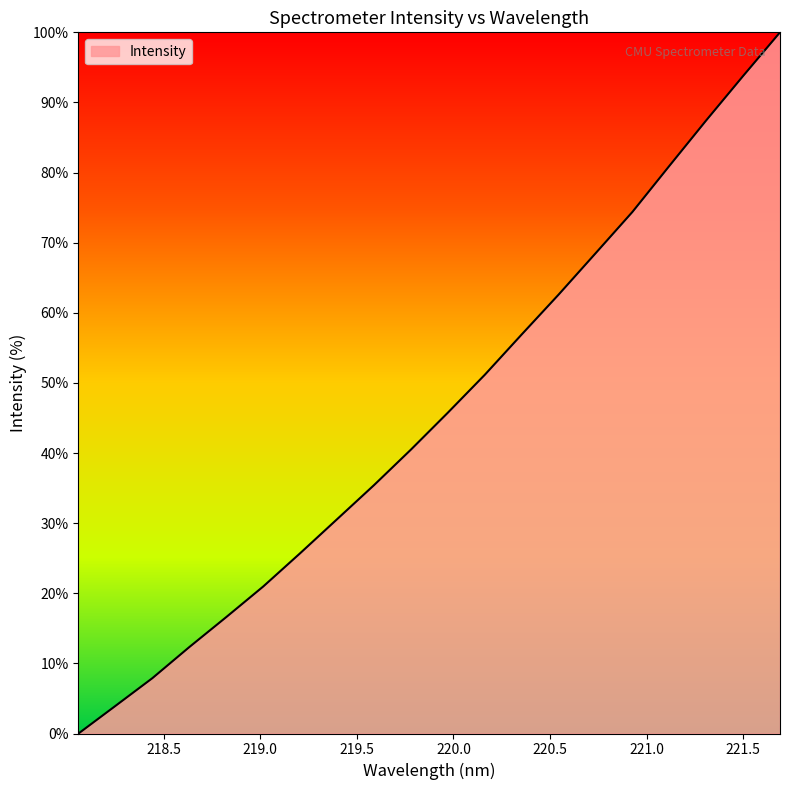

What is the difference between the maximum and minimum values?

100.0